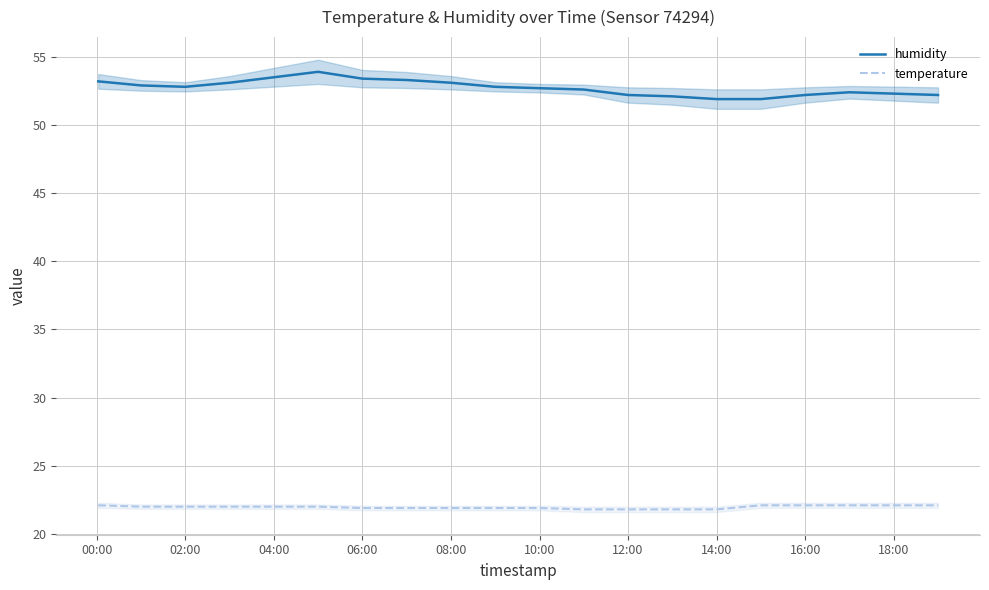

What is the lowest value of the humidity series?

51.9